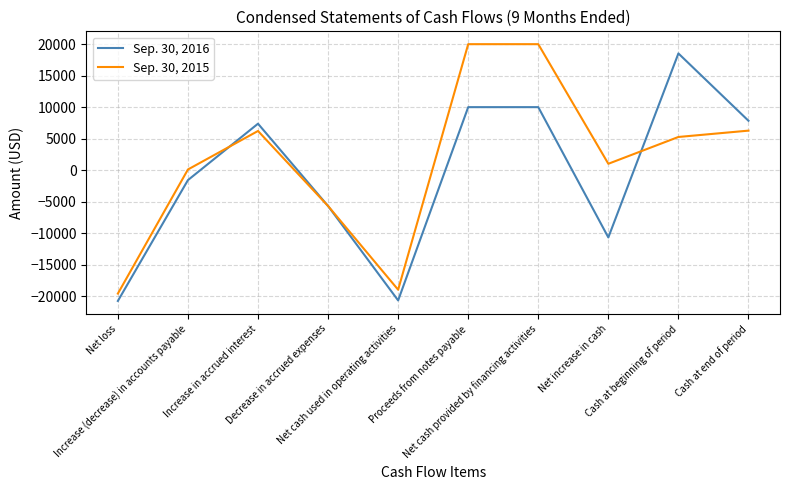

Rank the series by their average value, from lowest to highest.

Sep. 30, 2016, Sep. 30, 2015